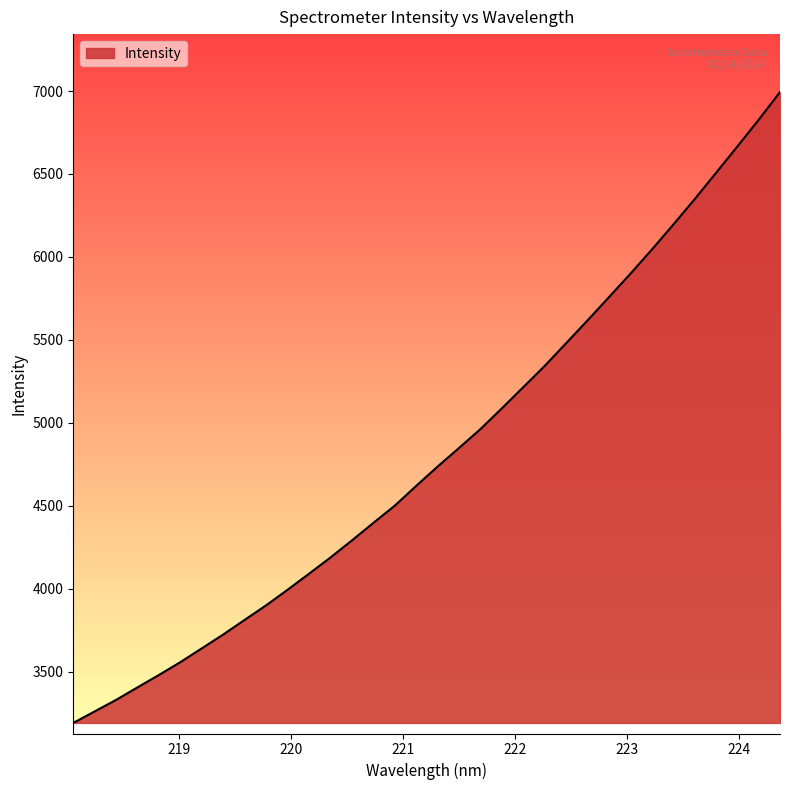

What is the greatest value displayed?

6993.6